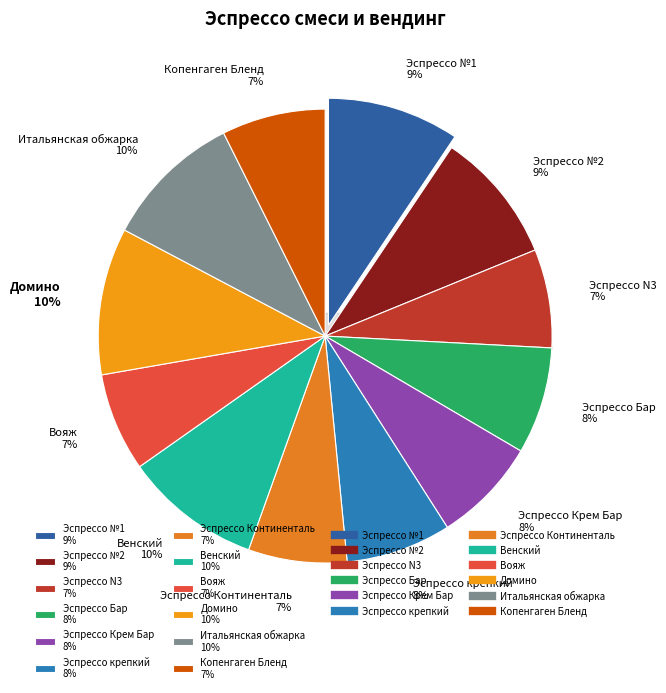

What is the total percentage of Итальянская обжарка and Эспрессо Бар?

17.5%